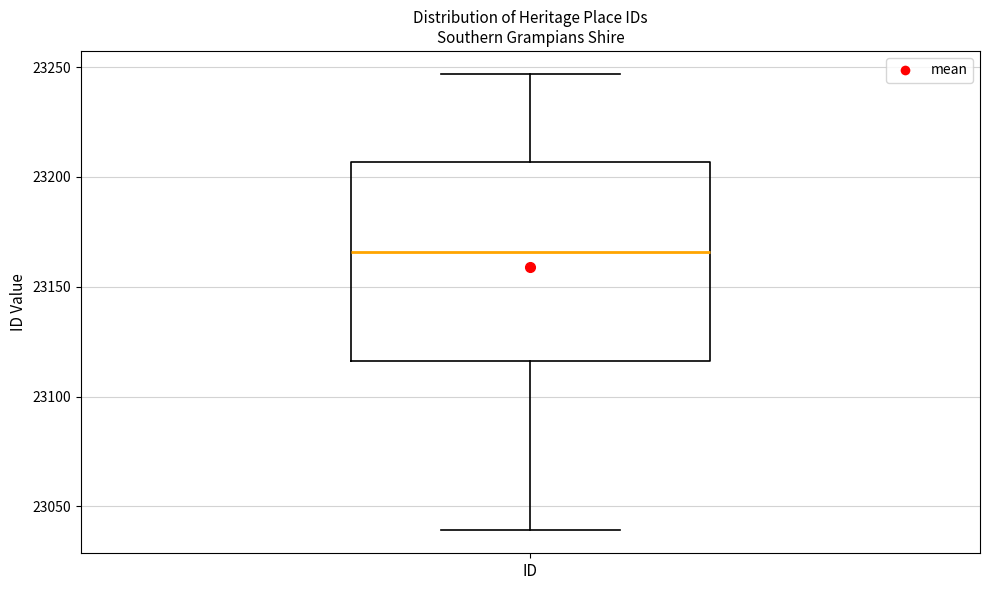

Transcribe this box plot: give where the median line is, the range the box spans, and where the two whiskers end, as read against the y-axis. The values are not printed on the chart, so give them approximately, as read against the axis.

median 23165, box 23115 to 23205, whiskers 23040 to 23245